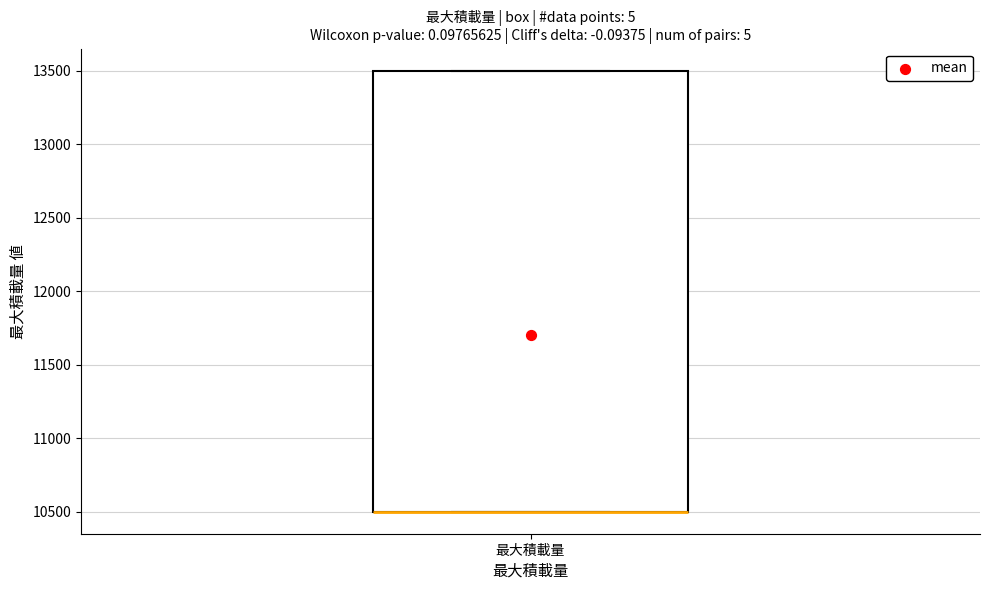

Read this box plot against the y-axis: the position of the median line, the range covered by the box, and the ends of both whiskers. The values are not printed on the chart, so give them approximately, as read against the axis.

median 10500 (drawn on the box's lower edge), box 10500 to 13500, whiskers 10500 to 13500